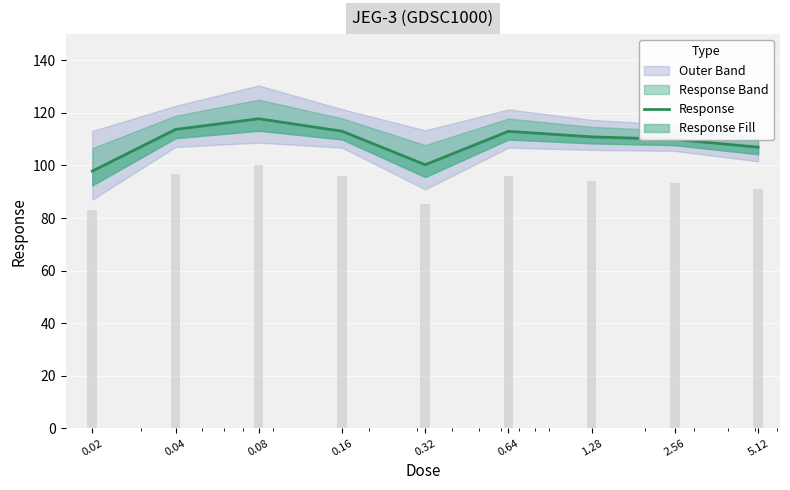

What is the smallest value displayed?

97.9